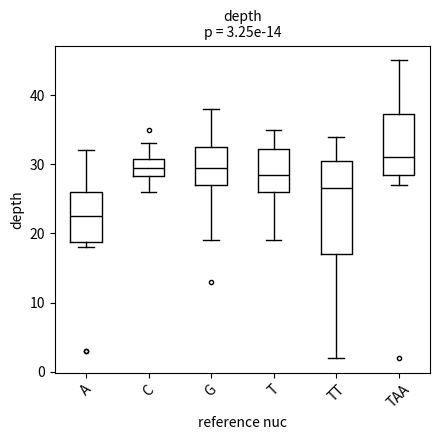

Which box is the tallest, from its lower edge to its upper edge?

TT